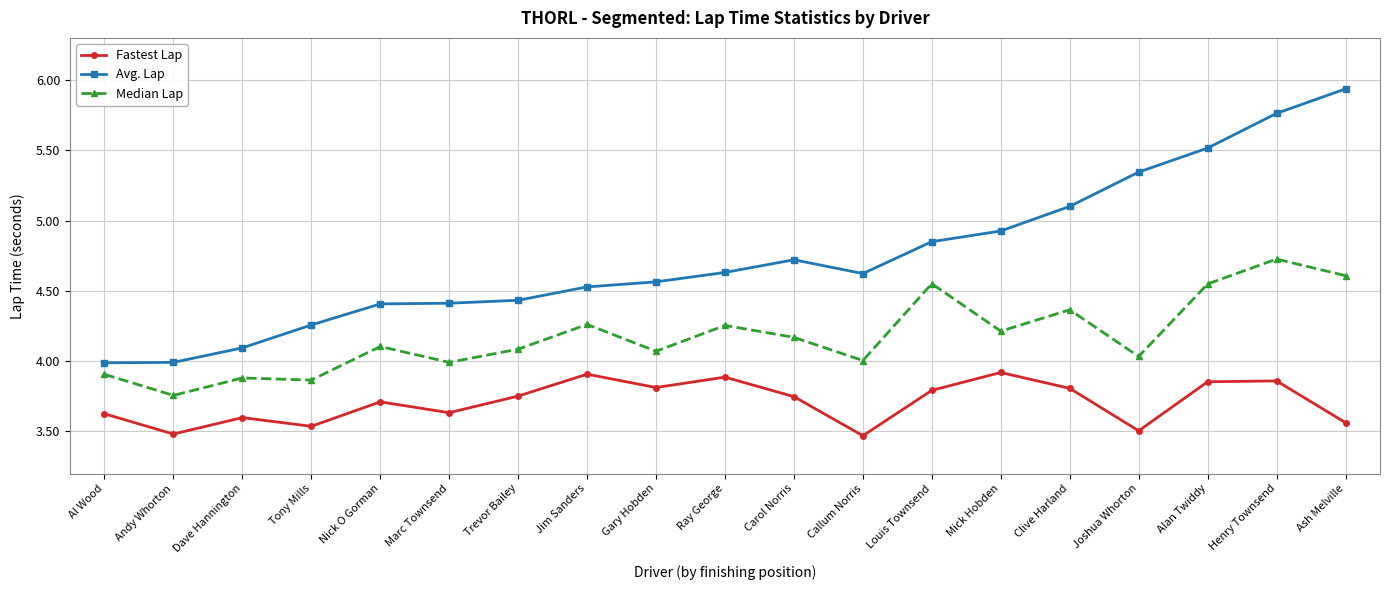

What is the total value across all series at Dave Hannington?

11.6